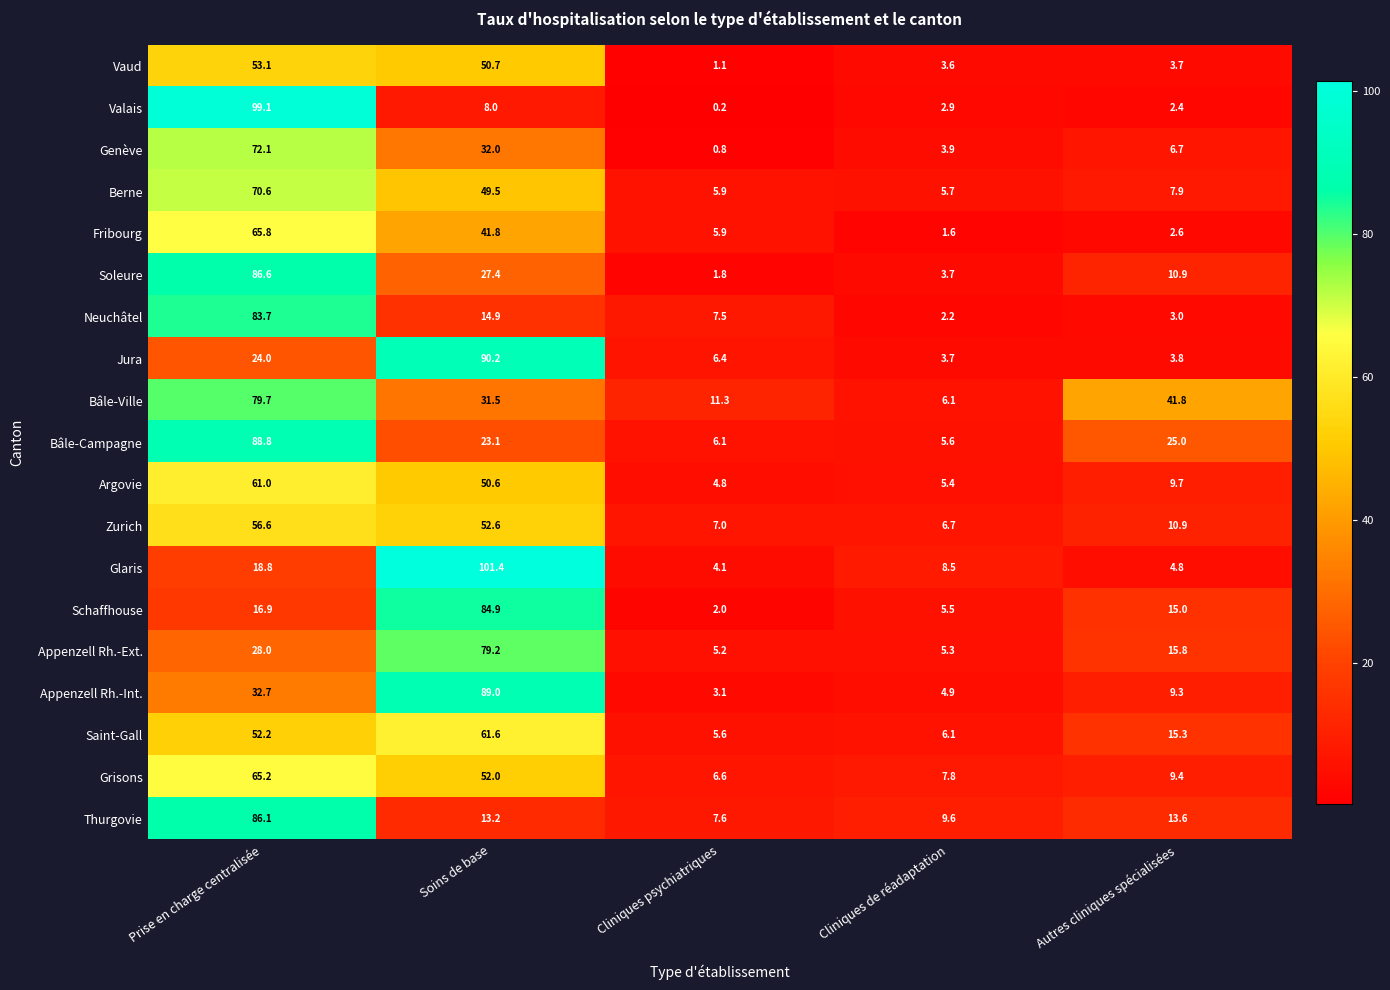

What is the total value across all series at Cliniques de réadaptation?

98.8